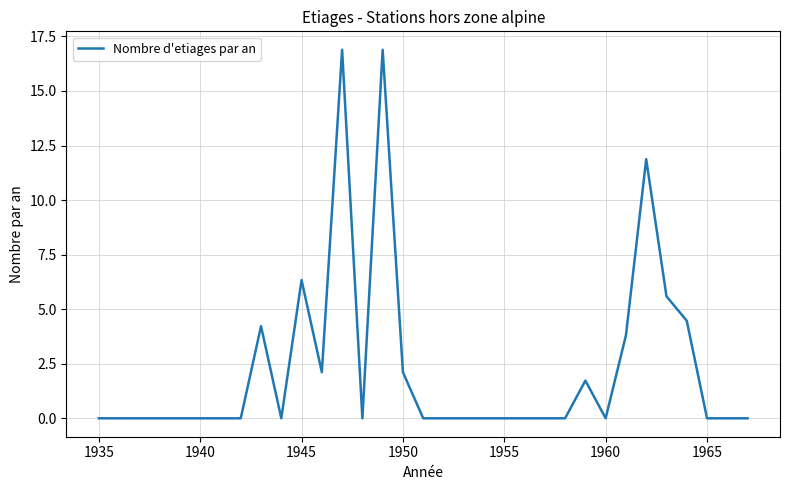

Does the chart display data point markers on the line(s)?

No